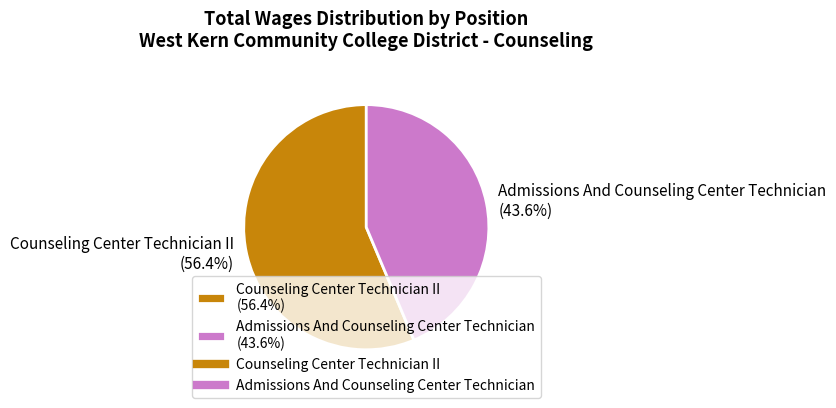

What is the largest slice in the pie chart?

Counseling Center Technician II